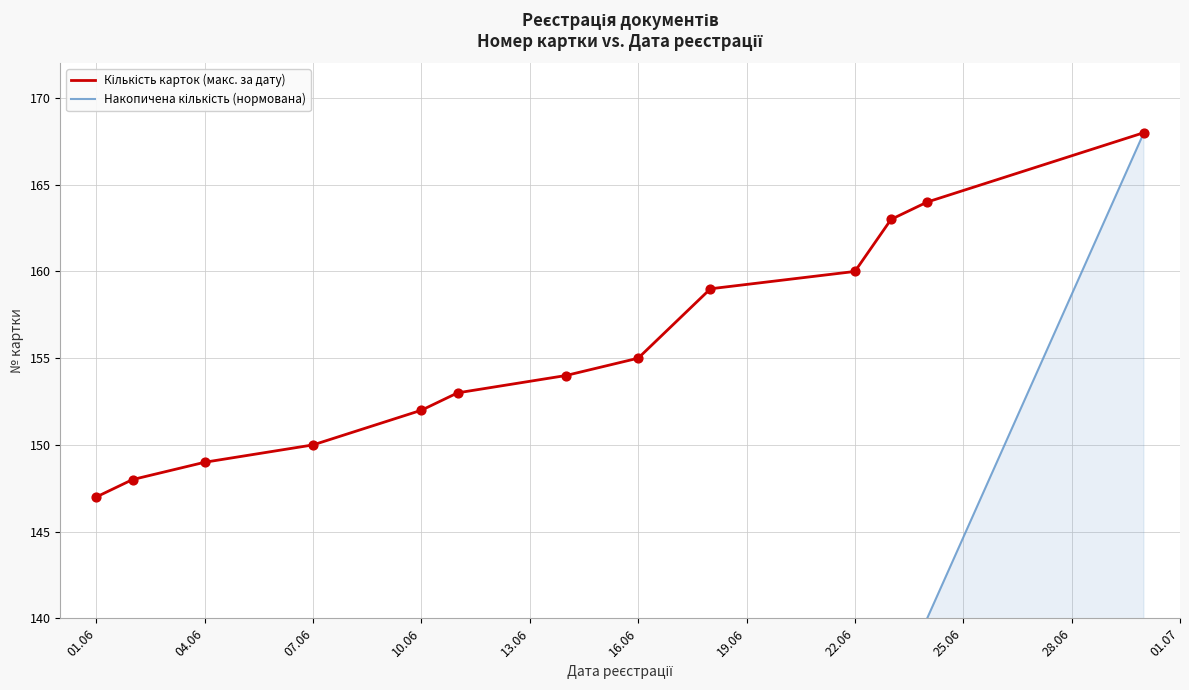

Which series has the largest Y range (max minus min)?

Накопичена кількість (нормована)